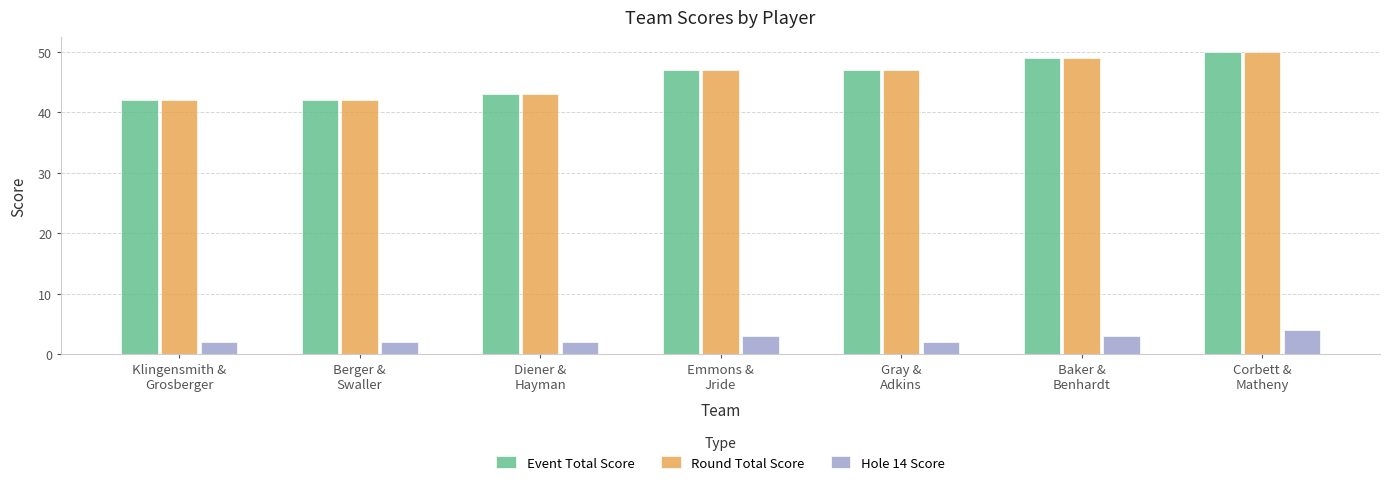

What is the maximum value for Hole 14 Score?

4